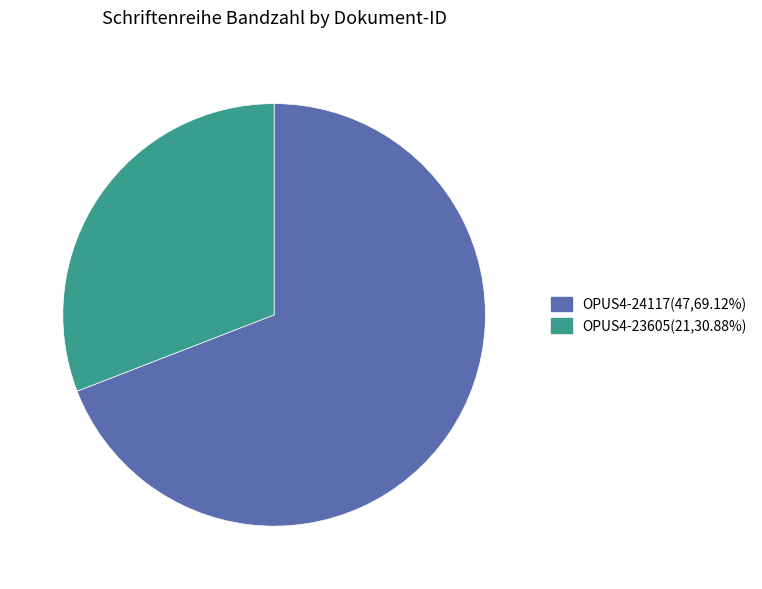

Which slice is the largest?

OPUS4-24117